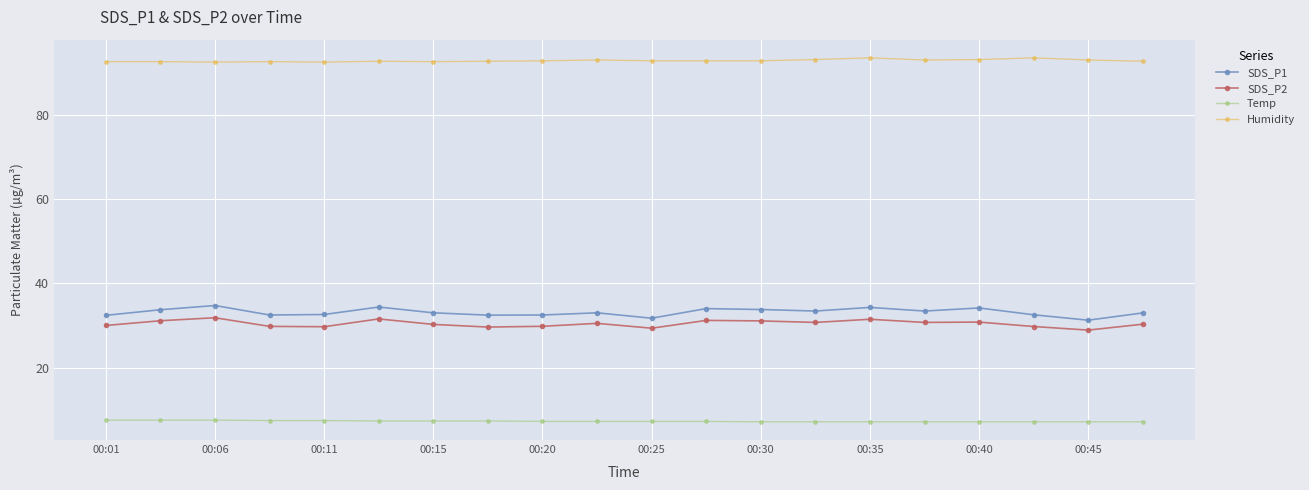

What is the value of the SDS_P1 point at the 18th from the left?

32.6